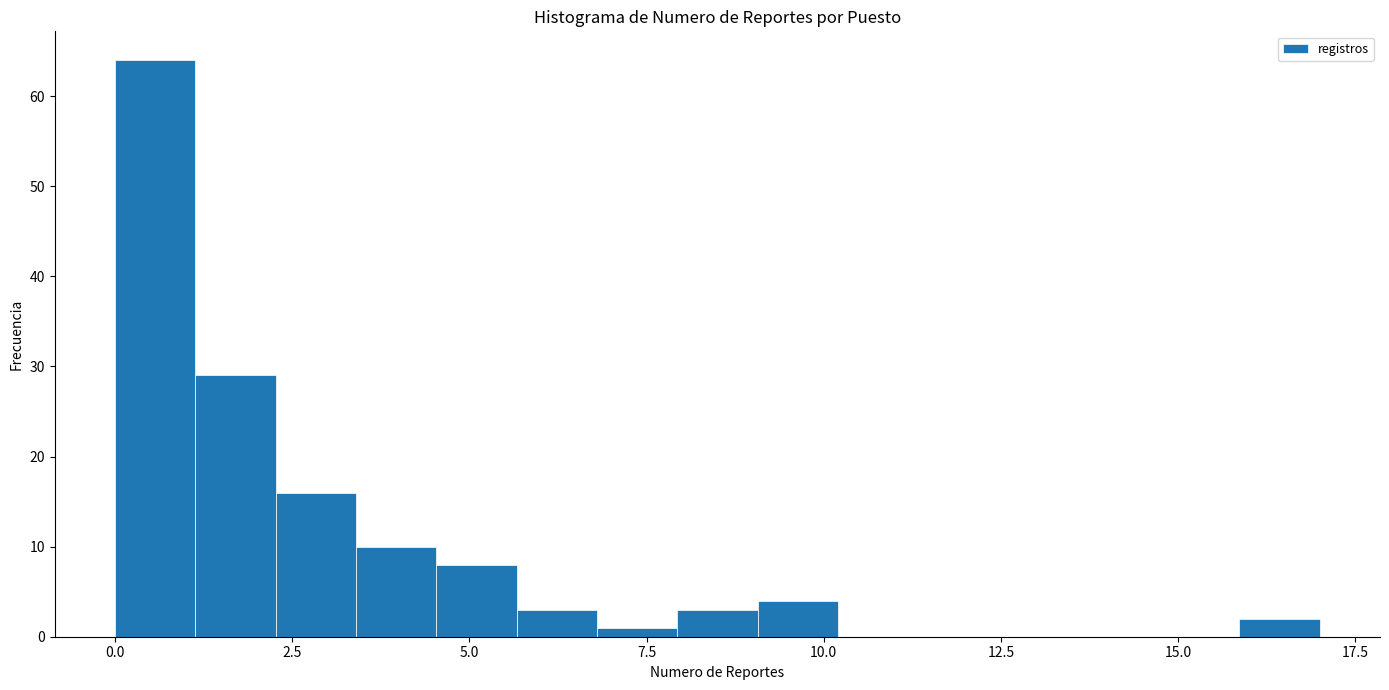

Read against the x-axis, roughly where is the centre of the tallest bar?

0.5